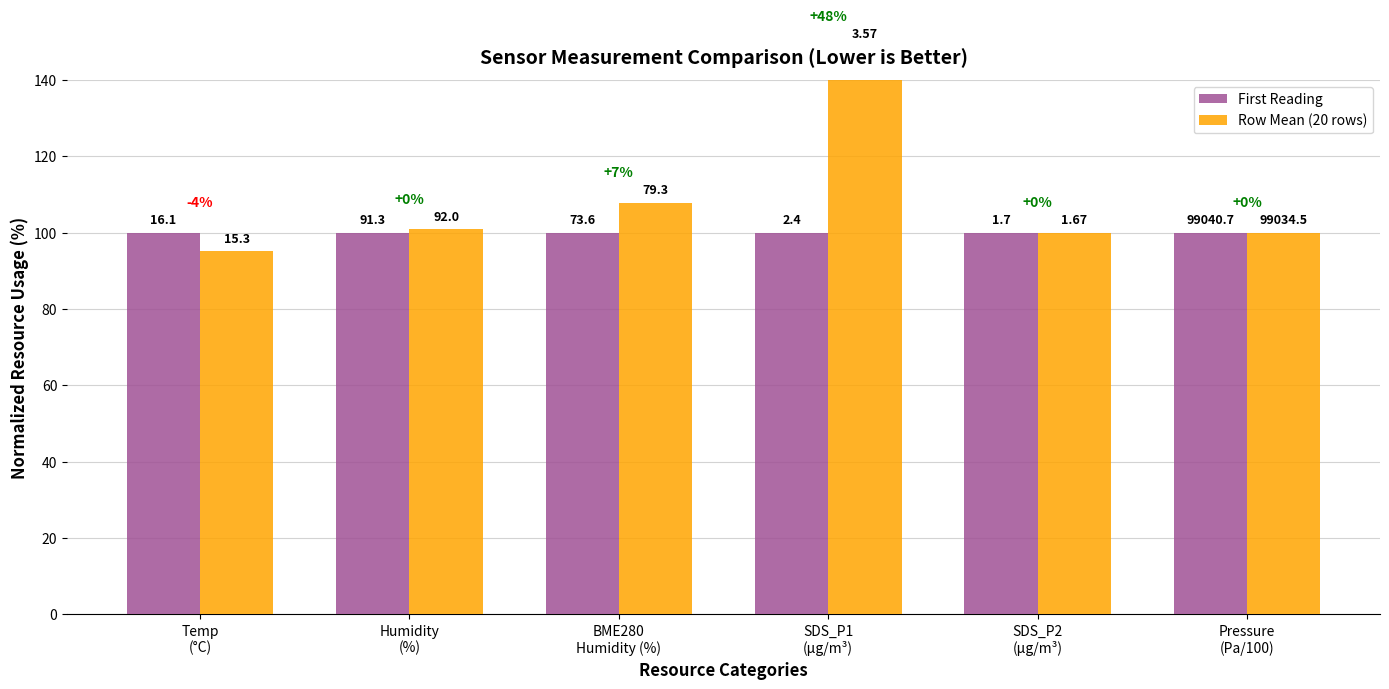

Where is First Reading nearest to the value 100?

Temp
(°C)